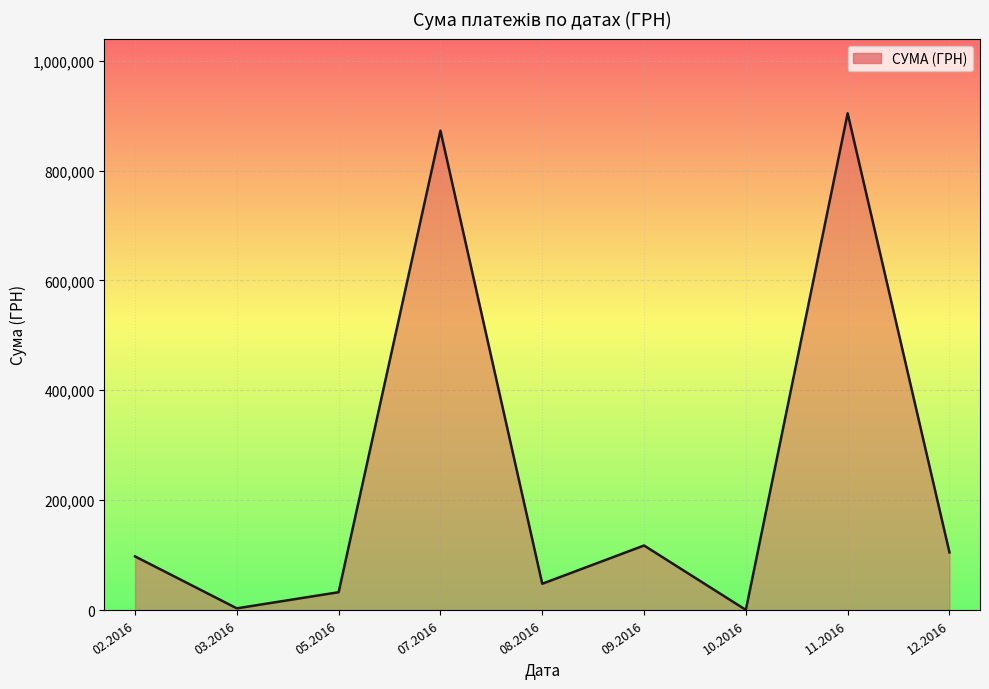

What is the difference between the maximum and minimum values?

903866.5